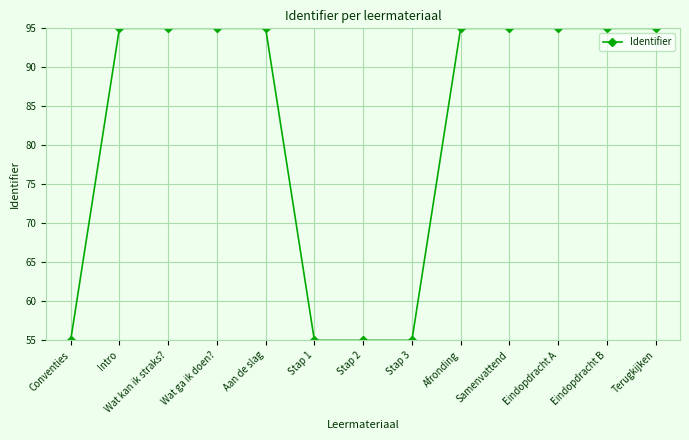

What is the change in value from Wat ga ik doen? to Stap 2?

-40.0